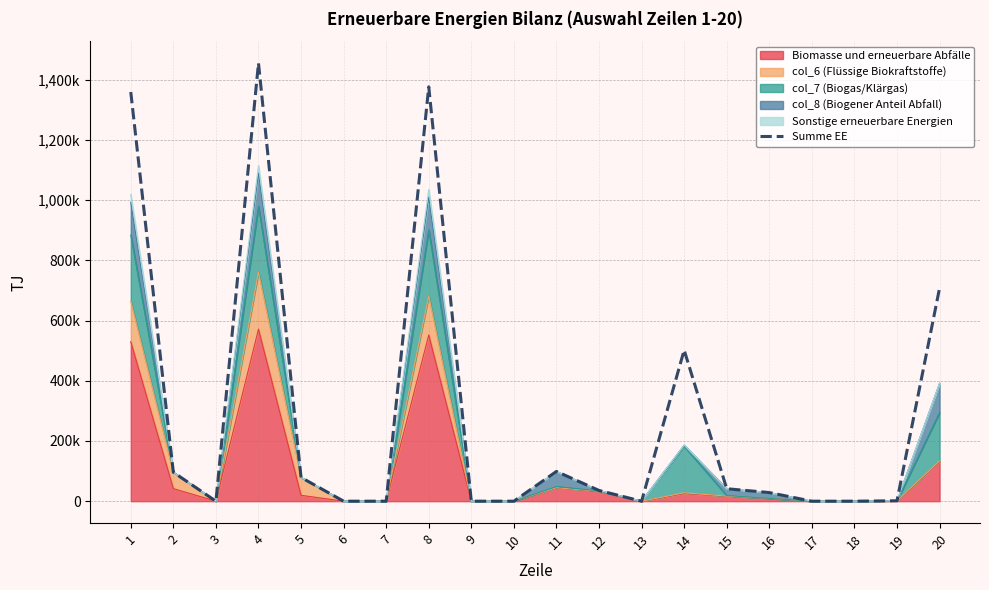

At which label does the data first exceed 35680?

1